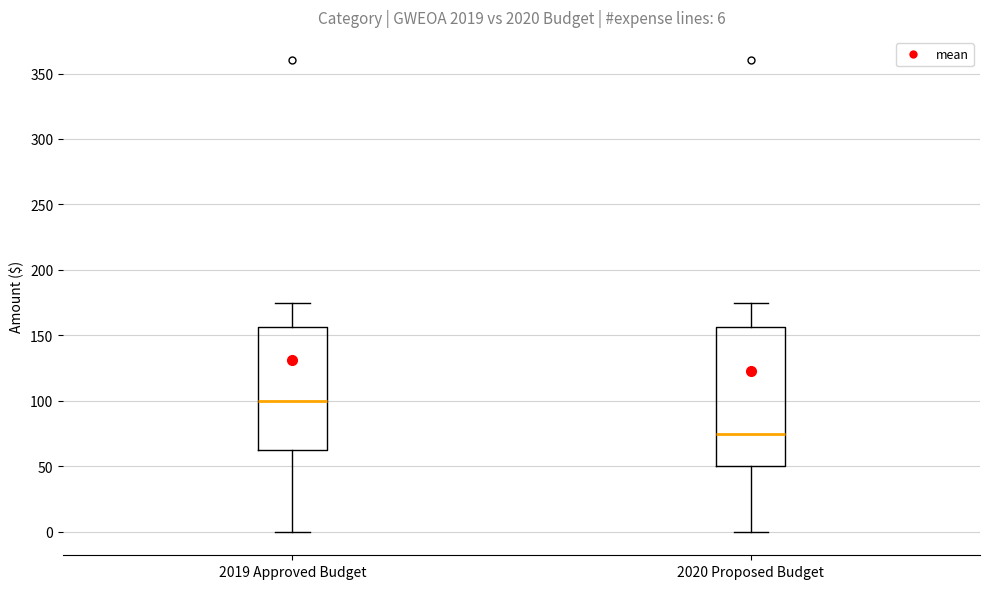

Which box has the lowest median line?

2020 Proposed Budget